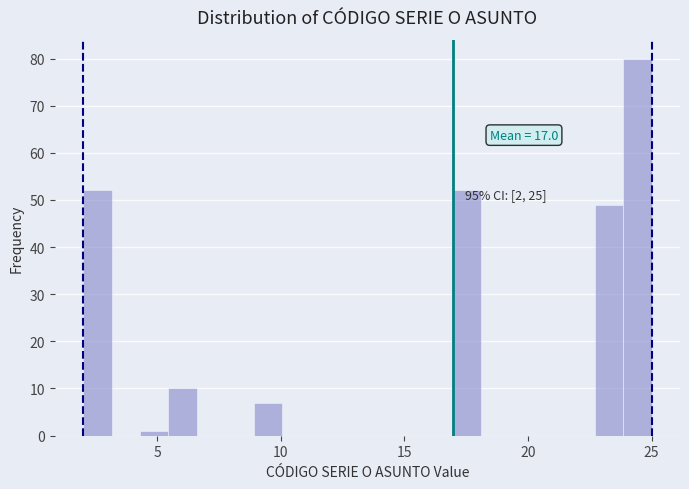

Read against the x-axis, roughly where is the centre of the tallest bar?

24.5